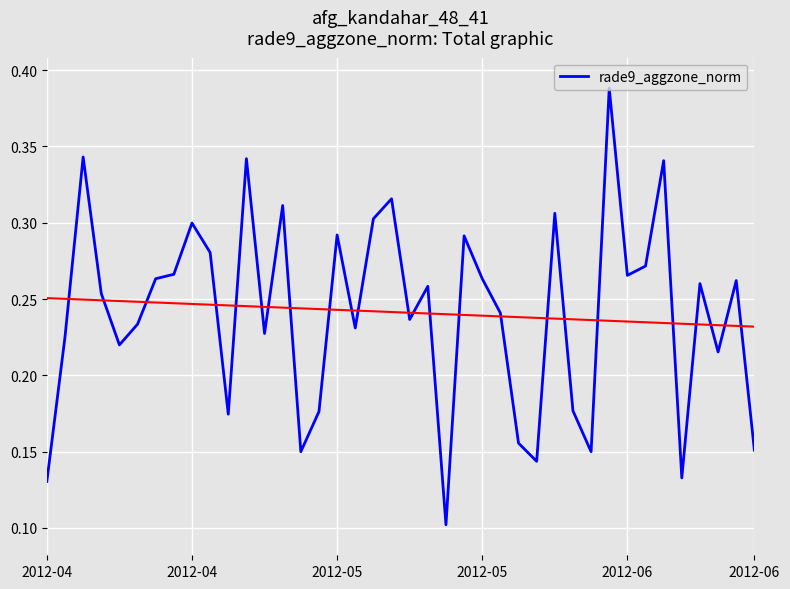

How many points are lower than both their immediate neighbors (excluding endpoints)?

12